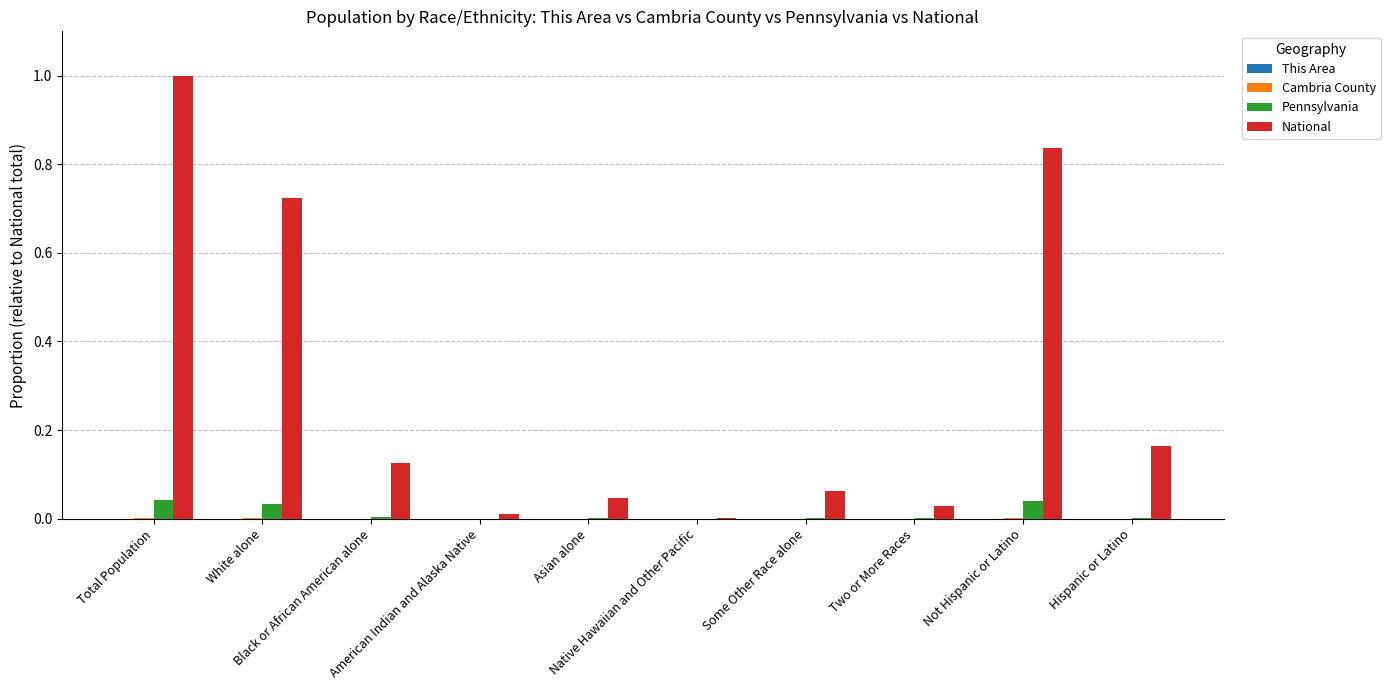

How many groups of bars are there?

10